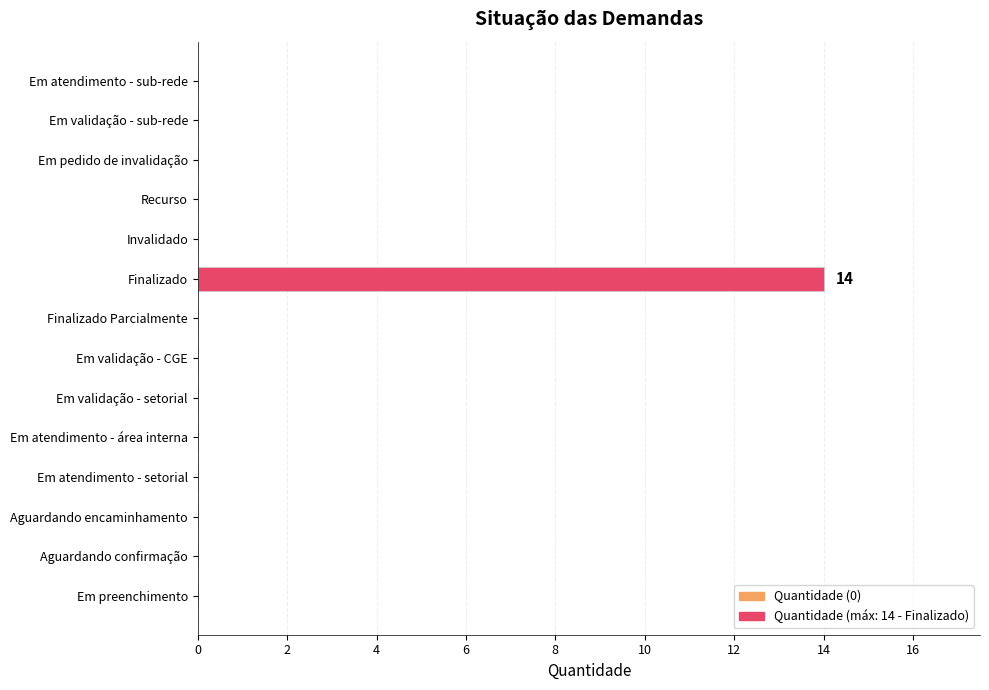

Is it true that the value at Invalidado is 0?

True